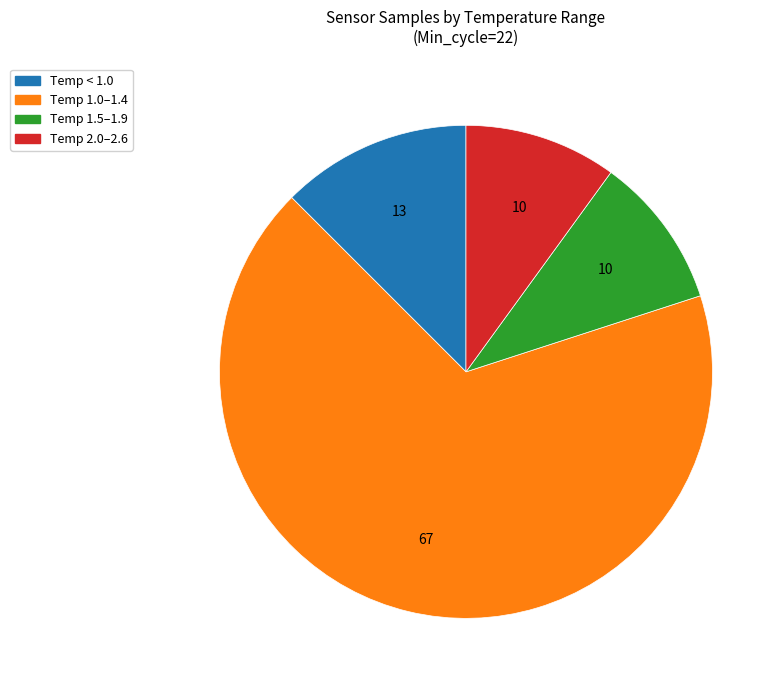

What is the largest slice in the pie chart?

Temp 1.0–1.4